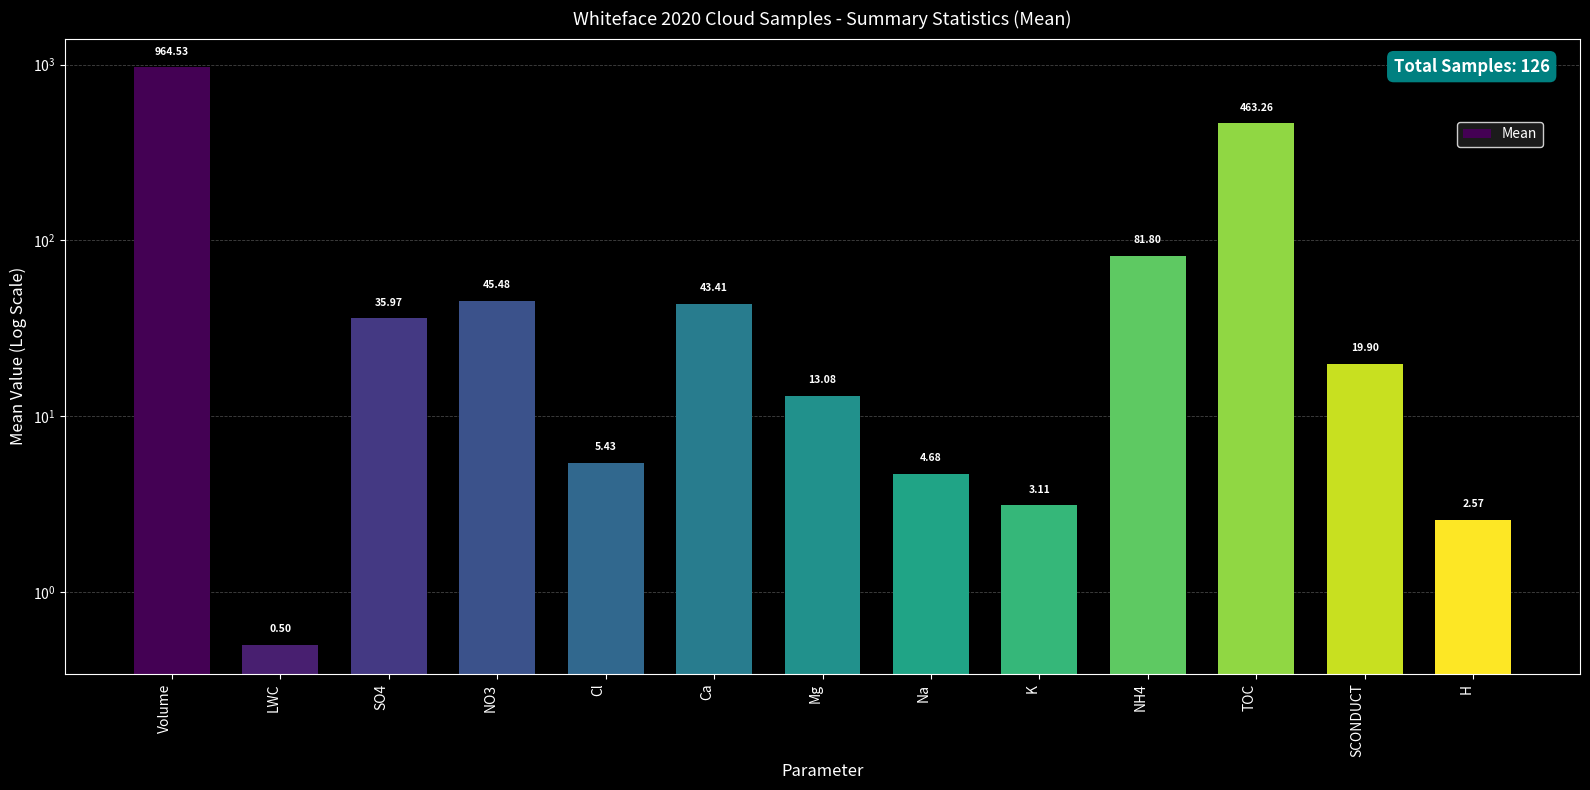

Where does the data first go above 19?

Volume